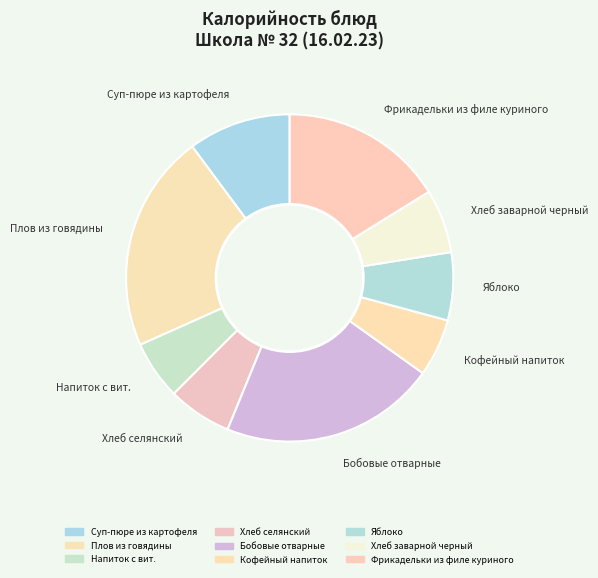

How many slices are in this pie chart?

9